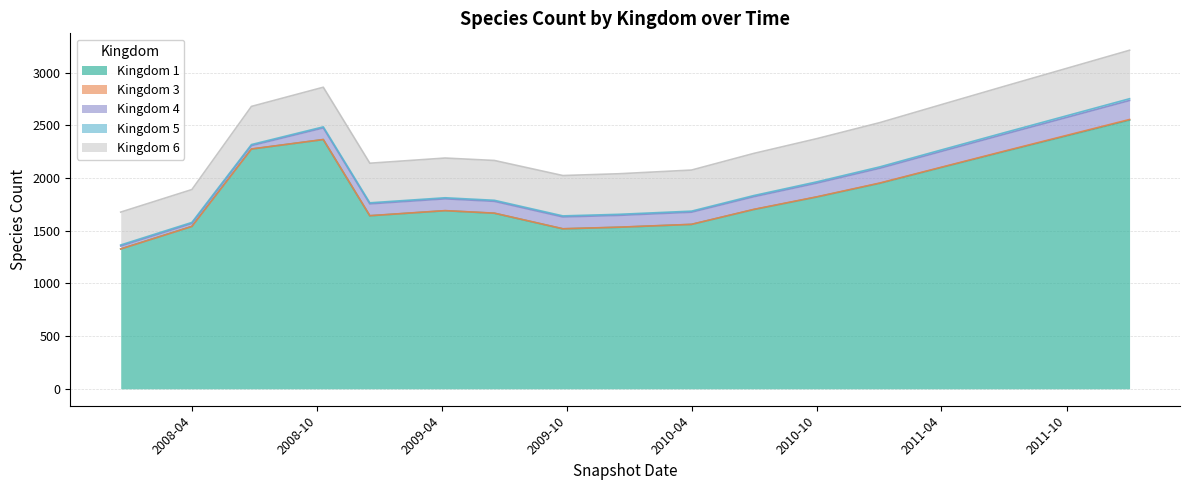

What is the highest value of the Kingdom 6 series?

460